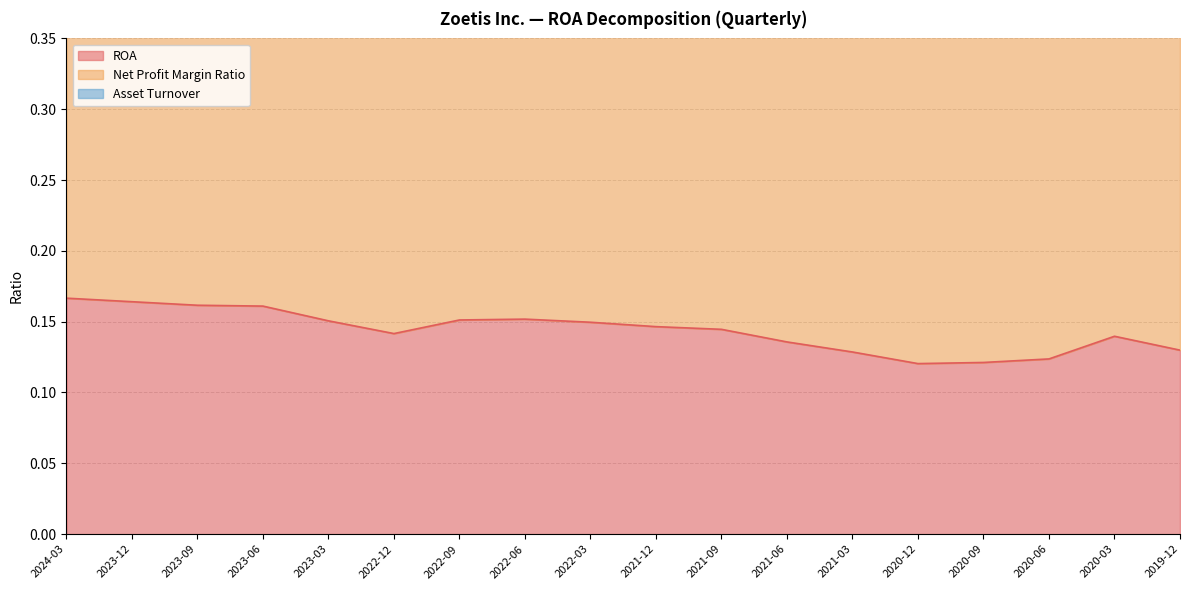

True or false: ROA and Asset Turnover cross at least once.

False